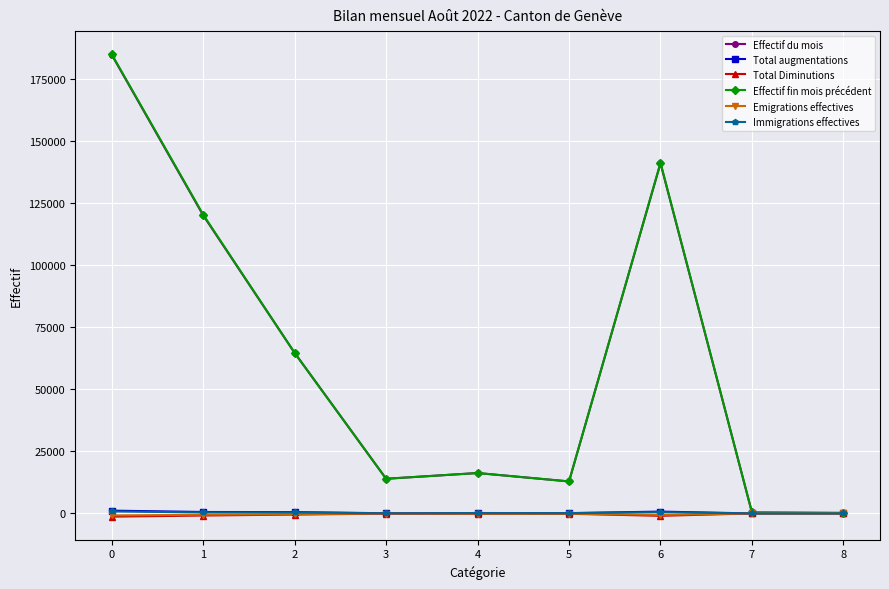

How many distinct data groups are displayed?

6